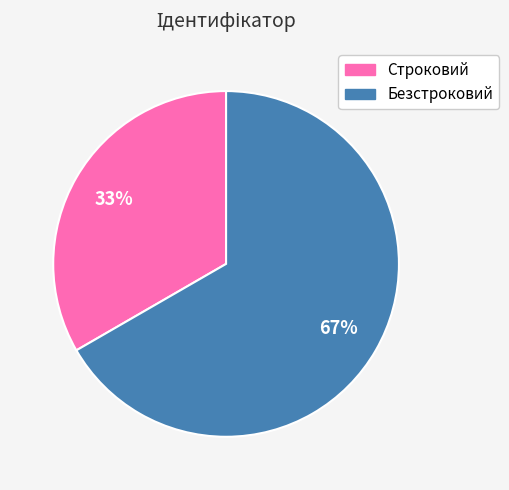

Which category has the biggest portion of the pie?

Безстроковий